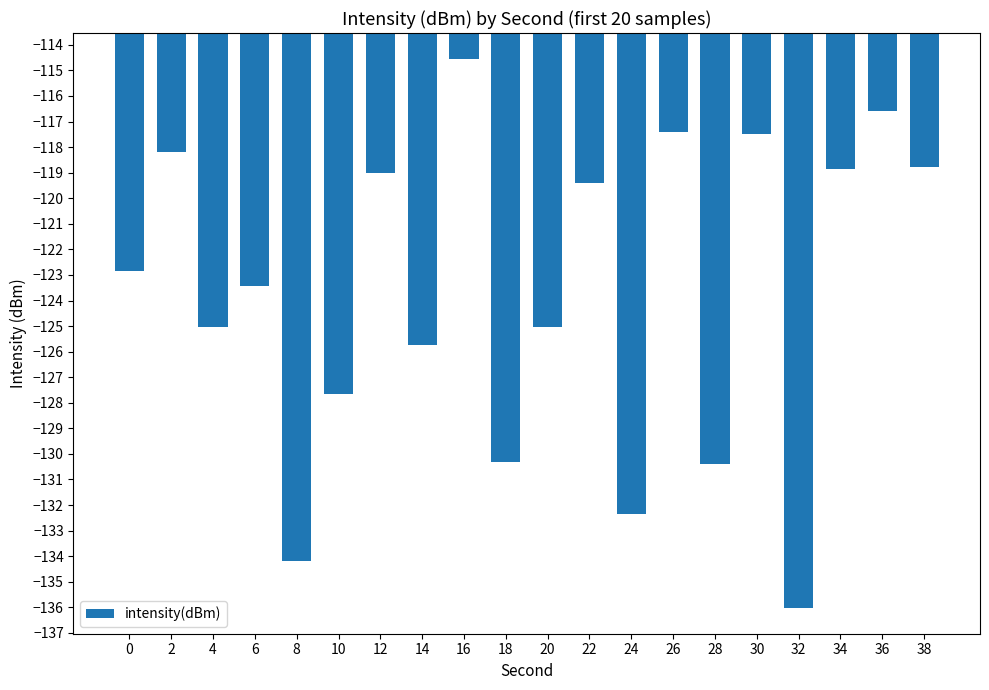

What is the approximate value at 22?

-119.4